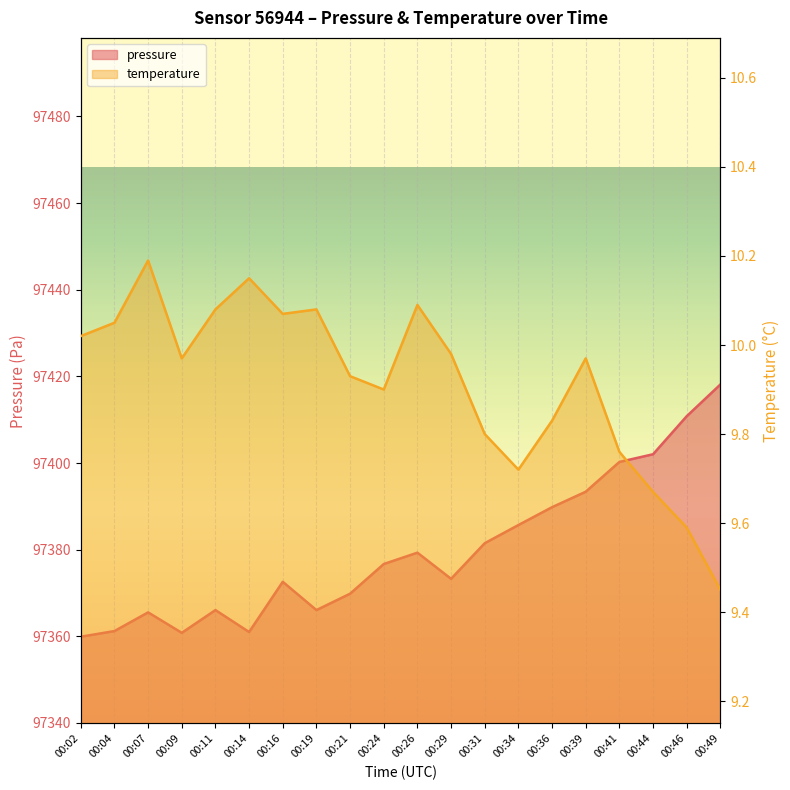

Between 00:39 and 00:34, which is larger?

00:39